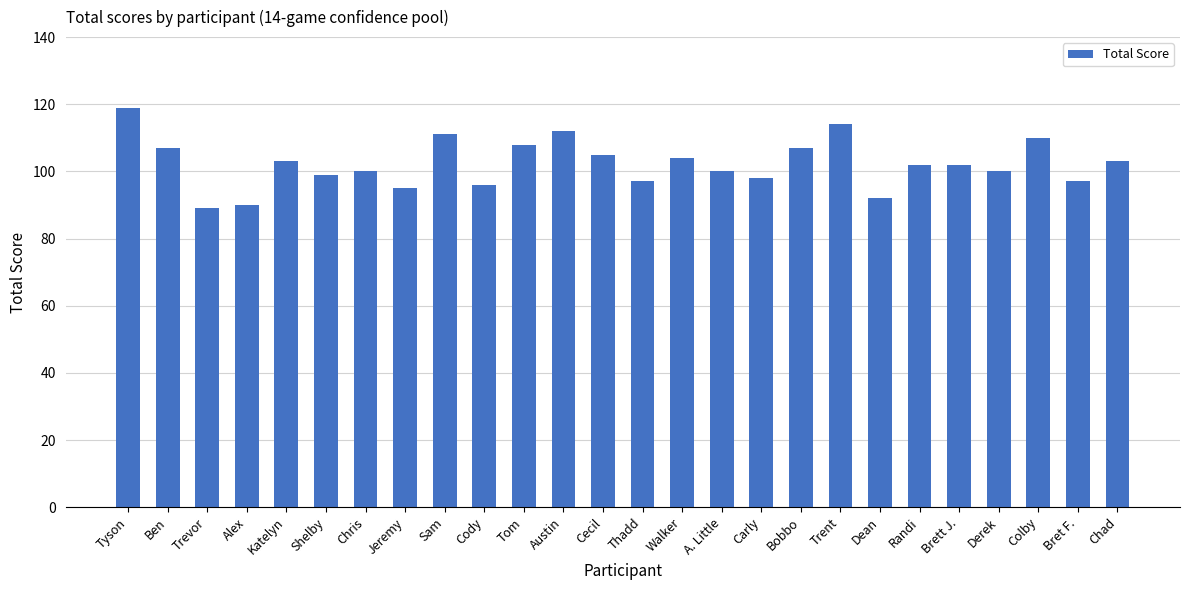

What position from the right is Chad?

1